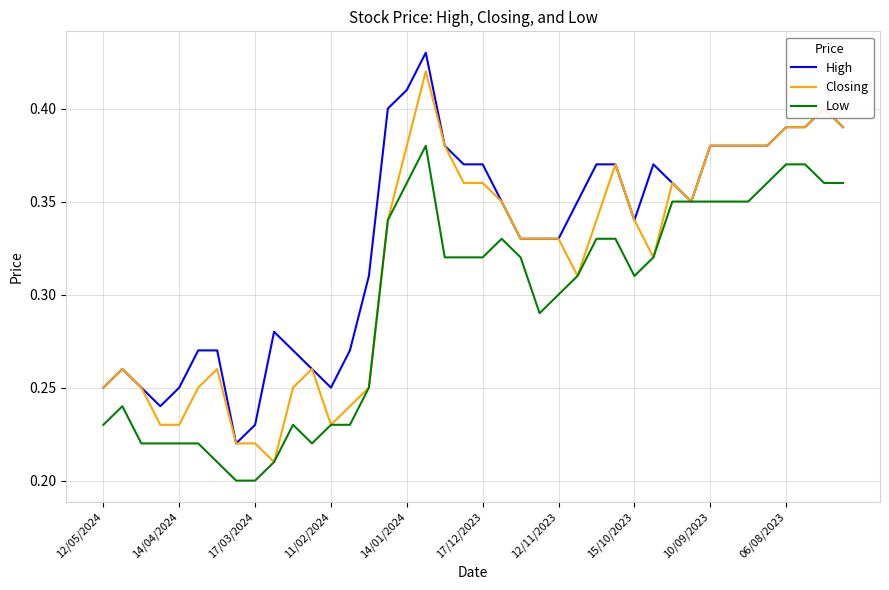

Which series has the largest total across all categories?

High